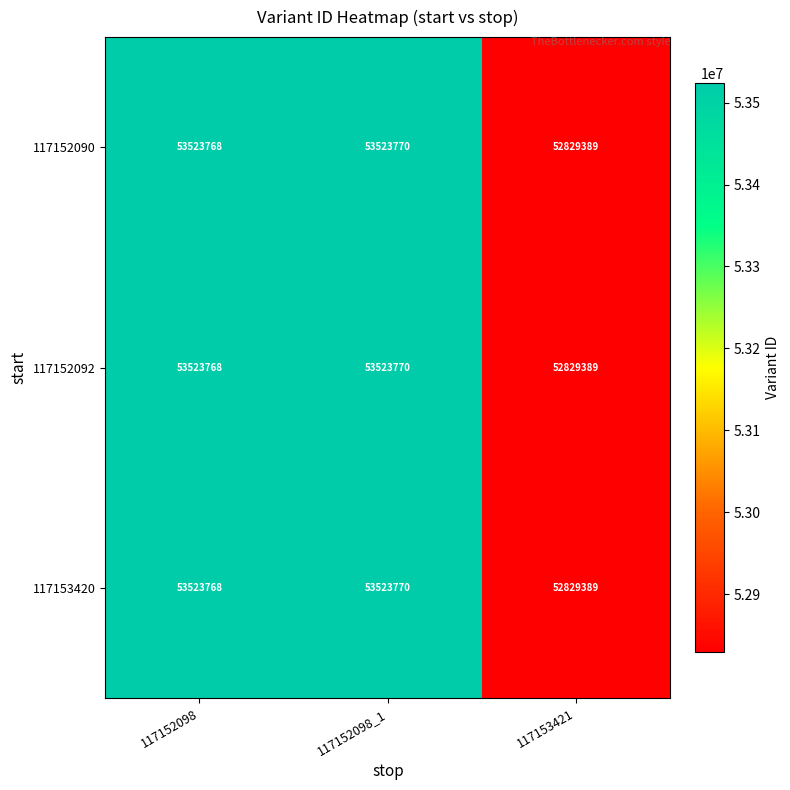

Reading right to left, transcribe all the data shown in this chart.

117152090: 117153421=52829389	117152098_1=53523770	117152098=53523768
117152092: 117153421=52829389	117152098_1=53523770	117152098=53523768
117153420: 117153421=52829389	117152098_1=53523770	117152098=53523768